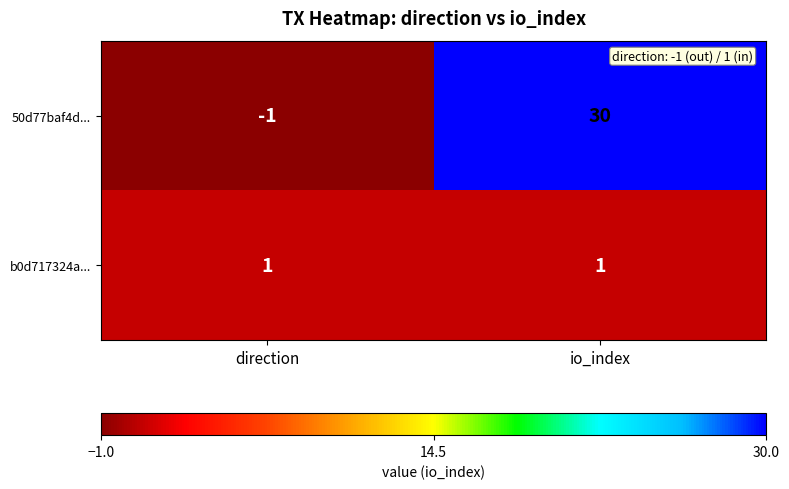

The value of b0d717324a... at io_index is 2. True or false?

False